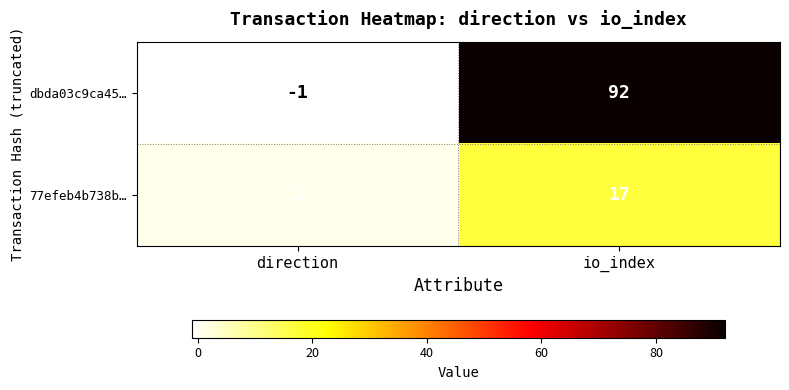

What is the sum of the 77efeb4b738b… values at io_index and direction?

18